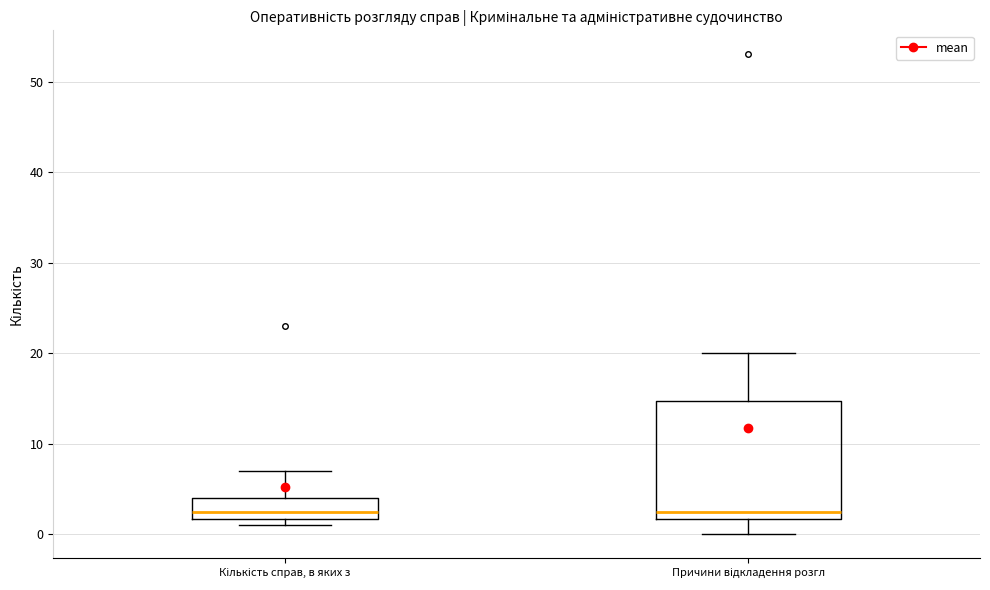

Reading left to right, read every box against the y-axis: the position of its median line, the range the box covers, and the ends of its whiskers. The values are not printed on the chart, so give them approximately, as read against the axis.

Кількість справ, в яких з: median 3, box 2 to 4, whiskers 1 to 7
Причини відкладення розгл: median 3, box 2 to 15, whiskers 0 to 20